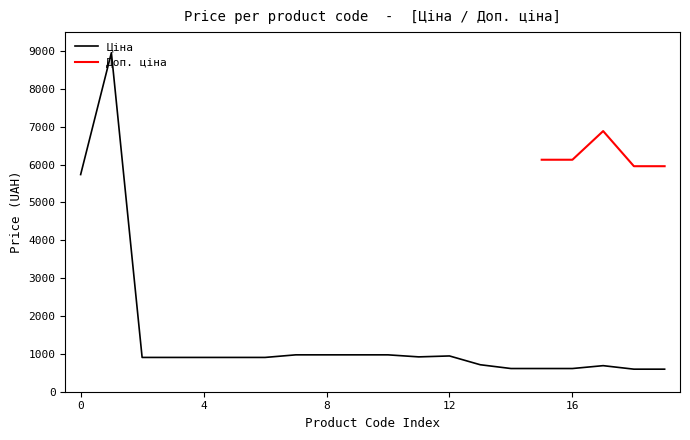

How many interior local peaks (higher than both neighbors) does the data have?

3